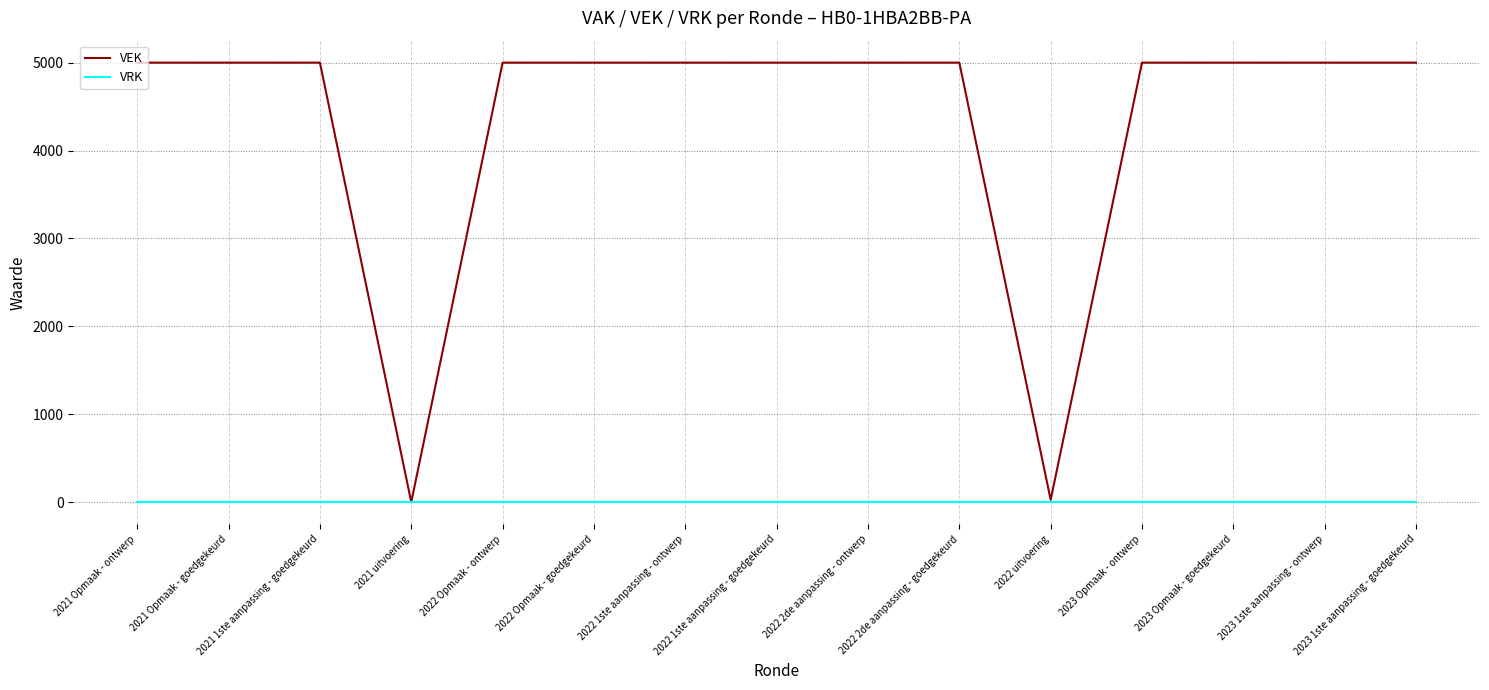

Which series has the largest total across all categories?

VEK